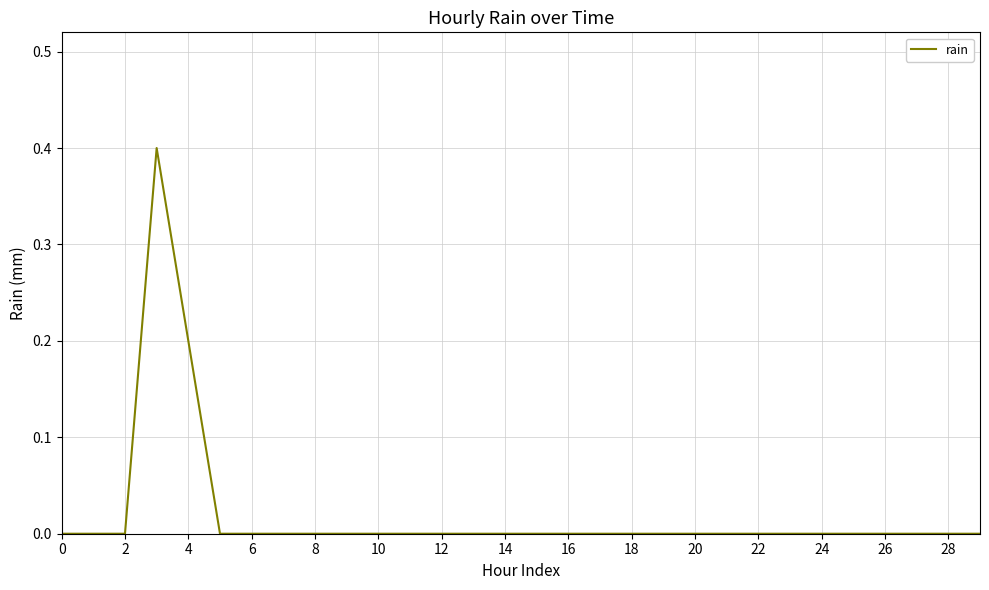

What is the difference between the maximum and minimum values?

0.4